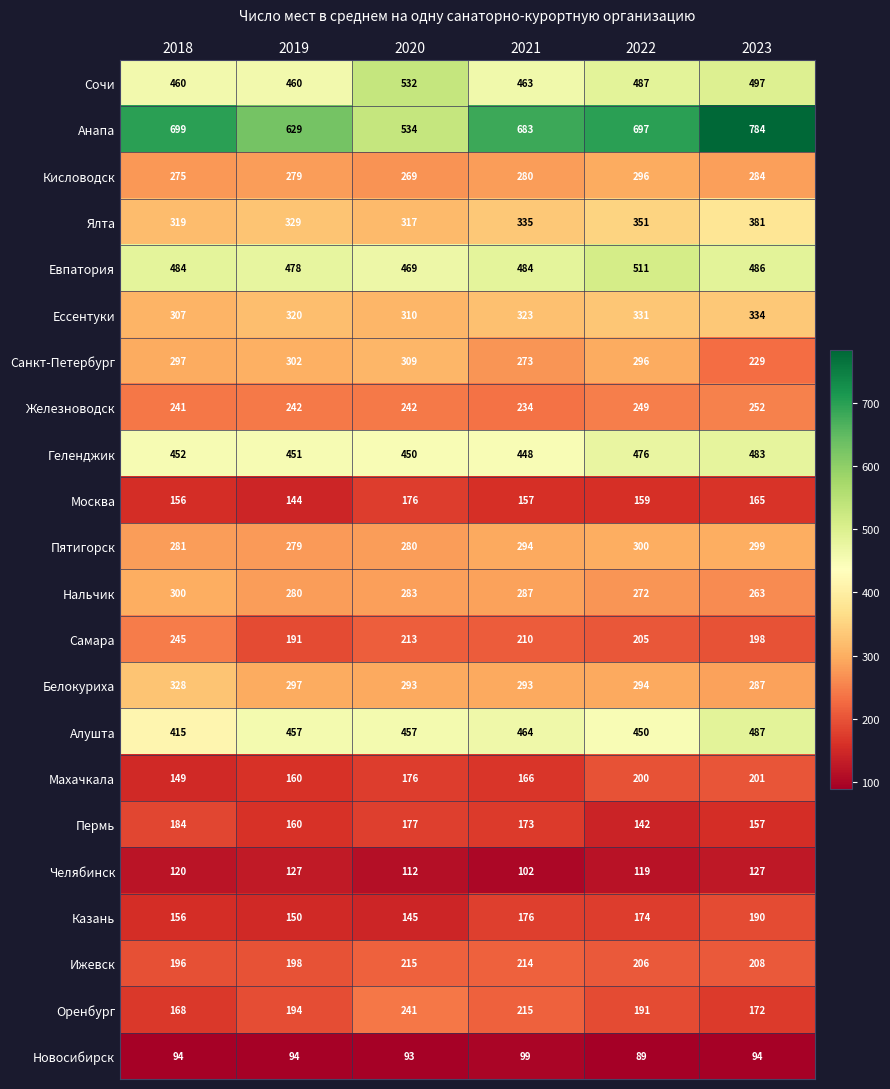

The value of Евпатория at 2023 is 770. True or false?

False